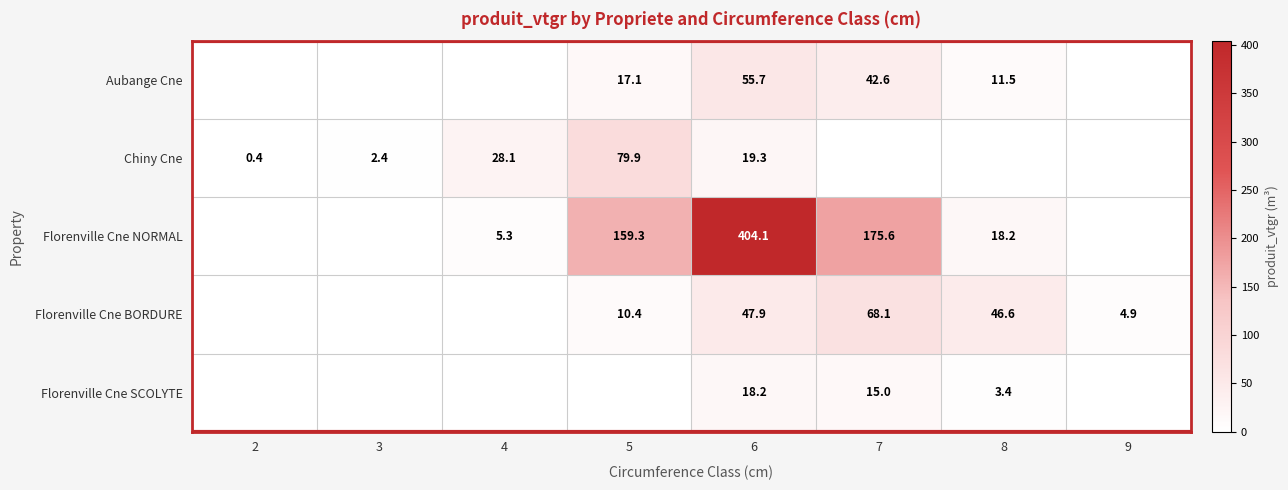

The value of Chiny Cne at 3 is 1.2. True or false?

False